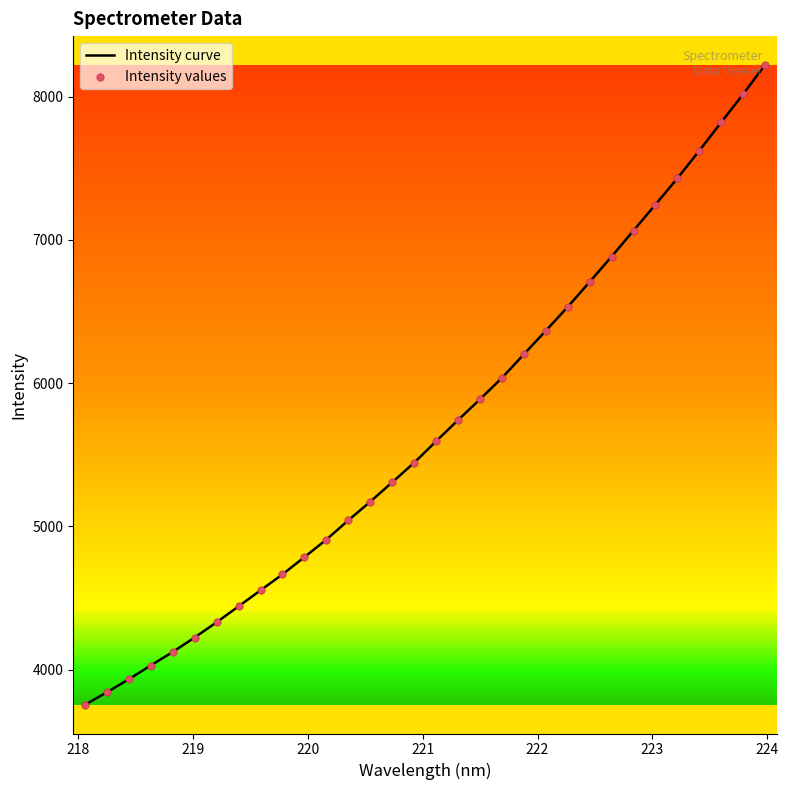

What is the maximum value shown in the chart?

8223.2